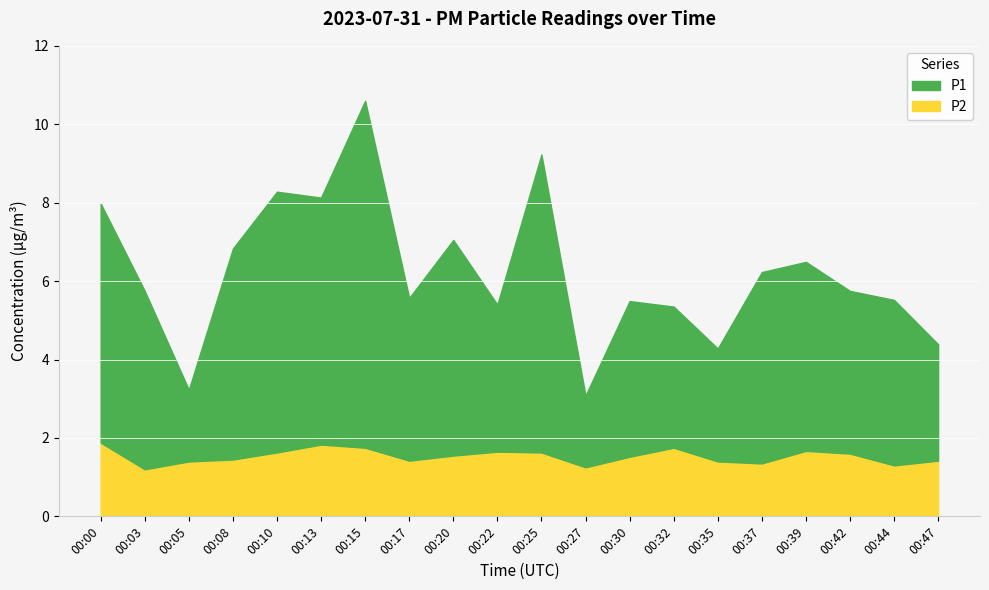

Reading left to right, list all the values displayed in this chart.

P1: 00:00=8.0	00:03=5.8	00:05=3.2	00:08=6.8	00:10=8.3	00:13=8.1	00:15=10.6	00:17=5.6	00:20=7.0	00:22=5.4	00:25=9.2	00:27=3.1	00:30=5.5	00:32=5.3	00:35=4.3	00:37=6.2	00:39=6.5	00:42=5.8	00:44=5.5	00:47=4.4
P2: 00:00=1.9	00:03=1.2	00:05=1.4	00:08=1.4	00:10=1.6	00:13=1.8	00:15=1.8	00:17=1.4	00:20=1.6	00:22=1.6	00:25=1.6	00:27=1.2	00:30=1.5	00:32=1.8	00:35=1.4	00:37=1.4	00:39=1.7	00:42=1.6	00:44=1.3	00:47=1.4